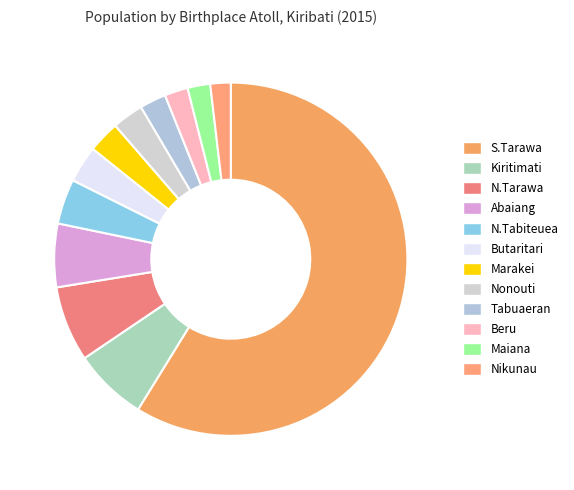

What is the change in value from Marakei to Nikunau?

-1010